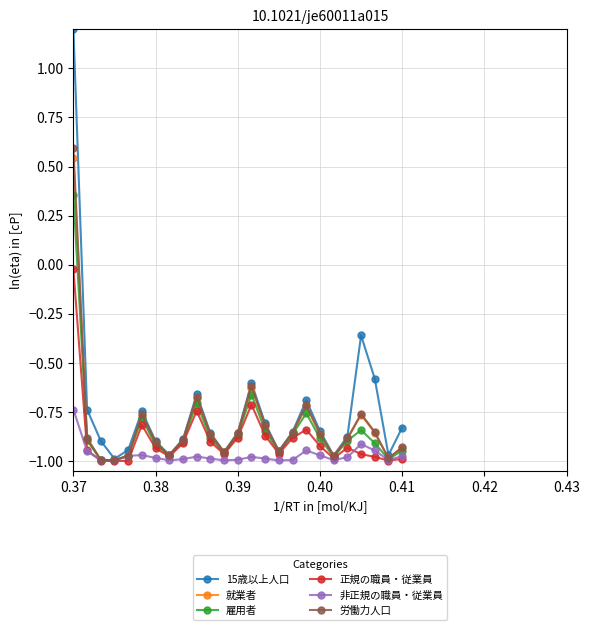

What is the highest value of the 労働力人口 series?

0.6